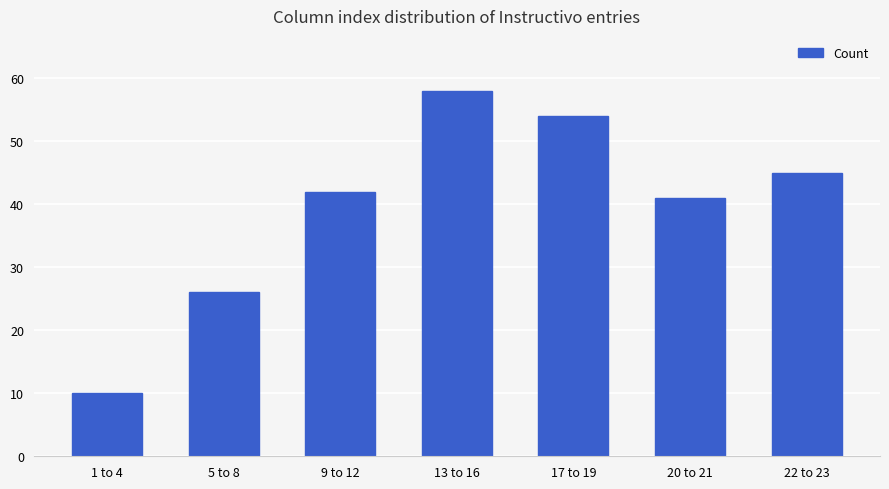

What is the difference between the maximum and minimum values?

48